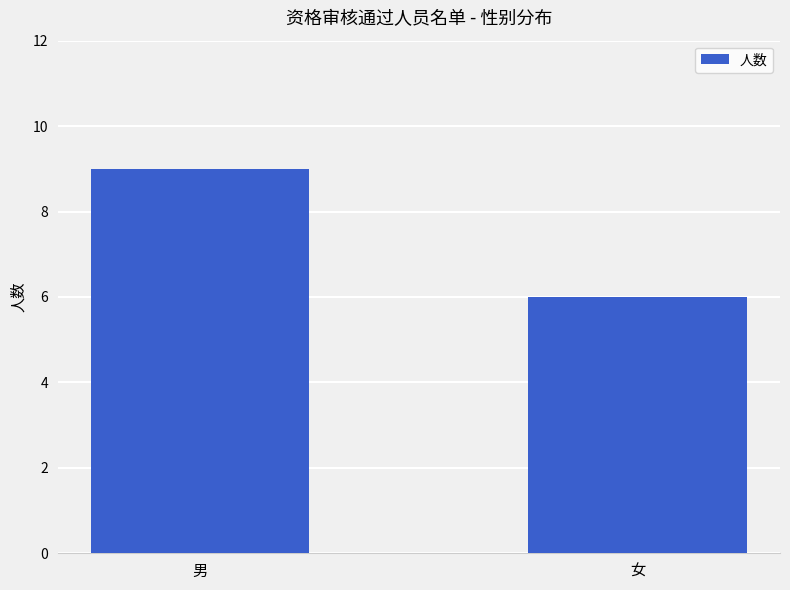

List the labels in order of value, smallest first.

女, 男